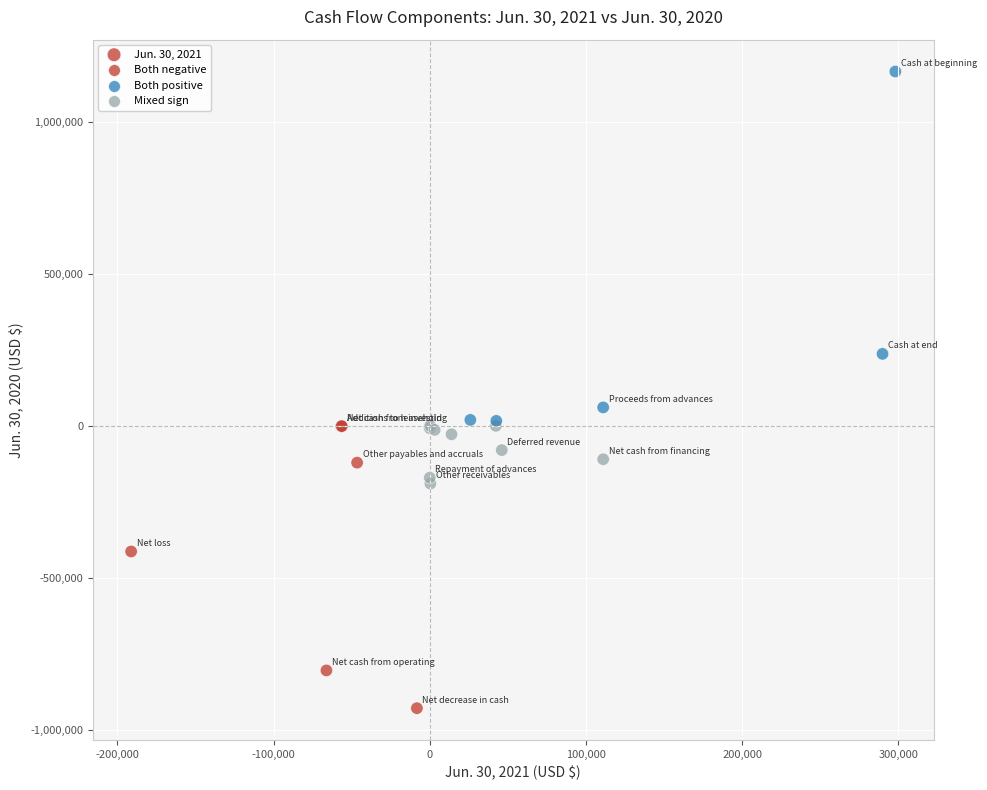

What Y value in the scatter plot is closest to 118358?

60627